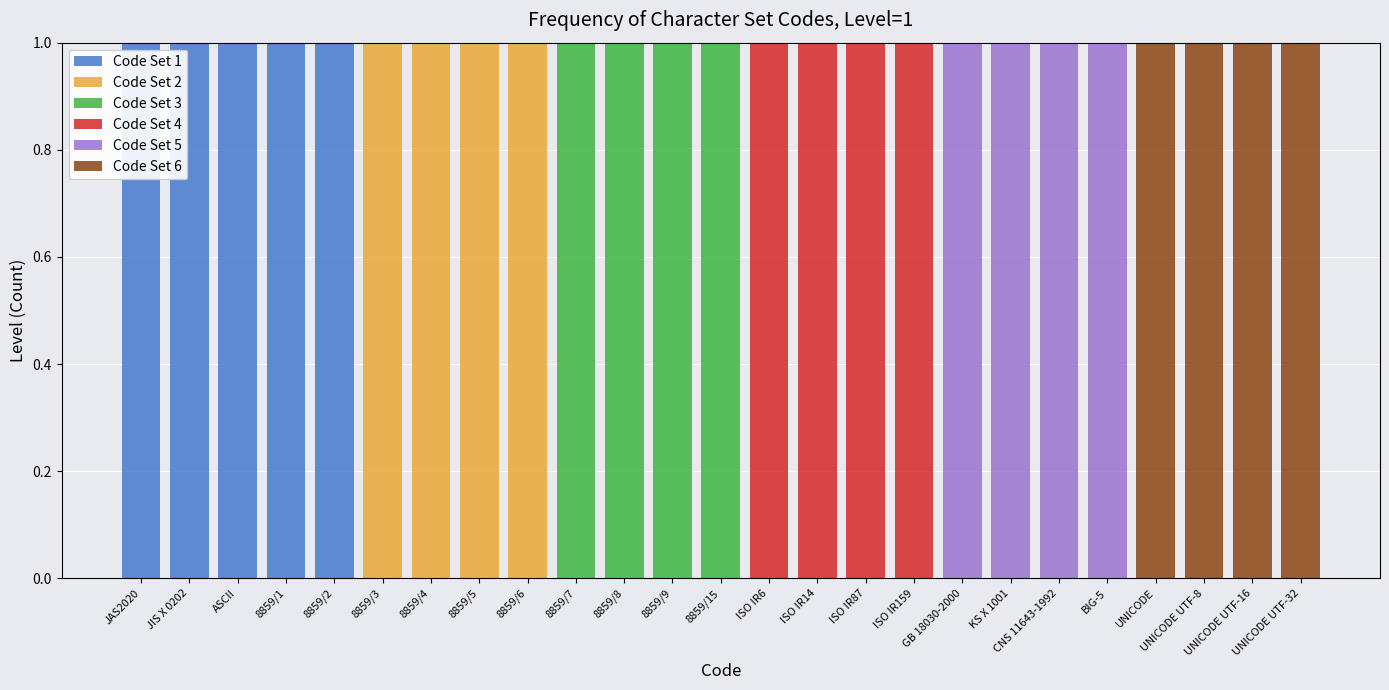

How many data points does each series have?

25